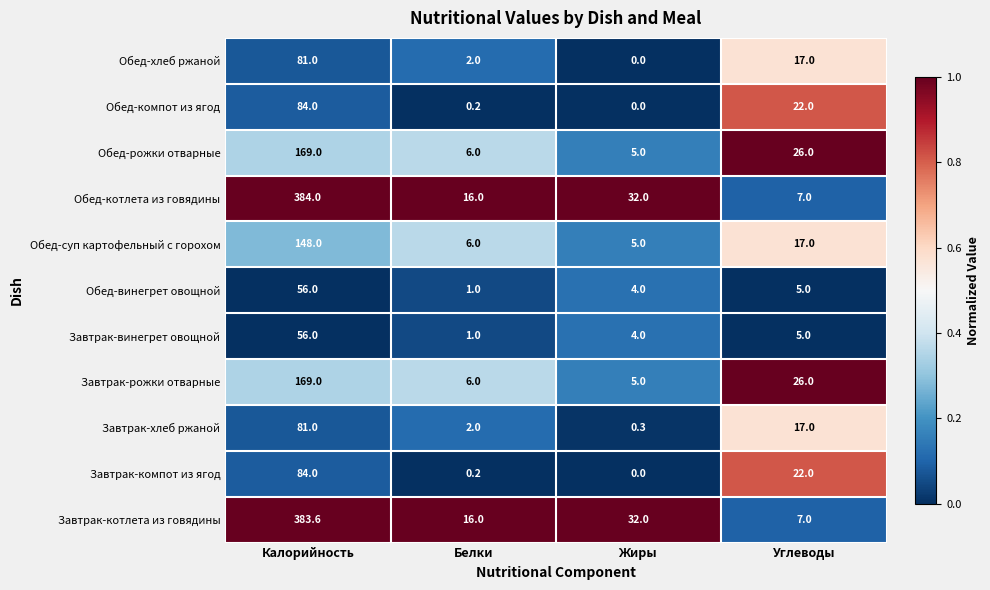

What is the approximate value of Завтрак-хлеб ржаной at Жиры?

0.3